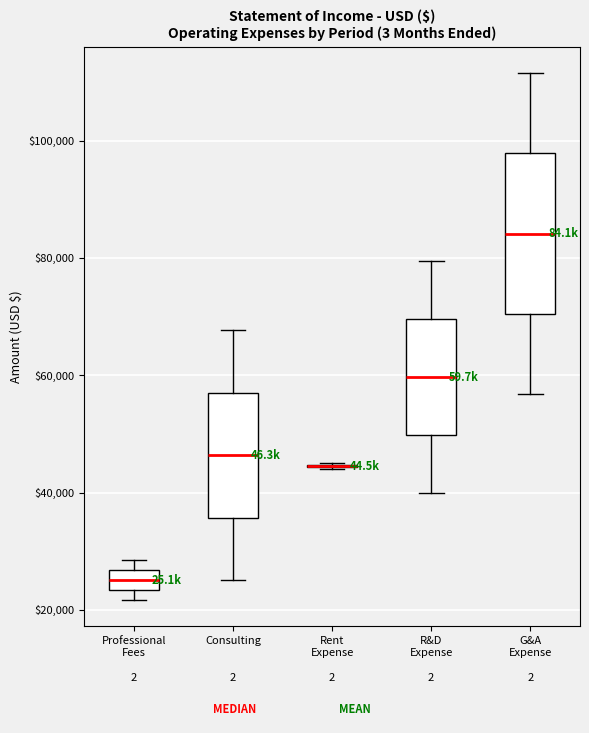

Where does the median line of the box for R&D Expense sit on the y-axis? The values are not printed on the chart, so give them approximately, as read against the axis.

60000